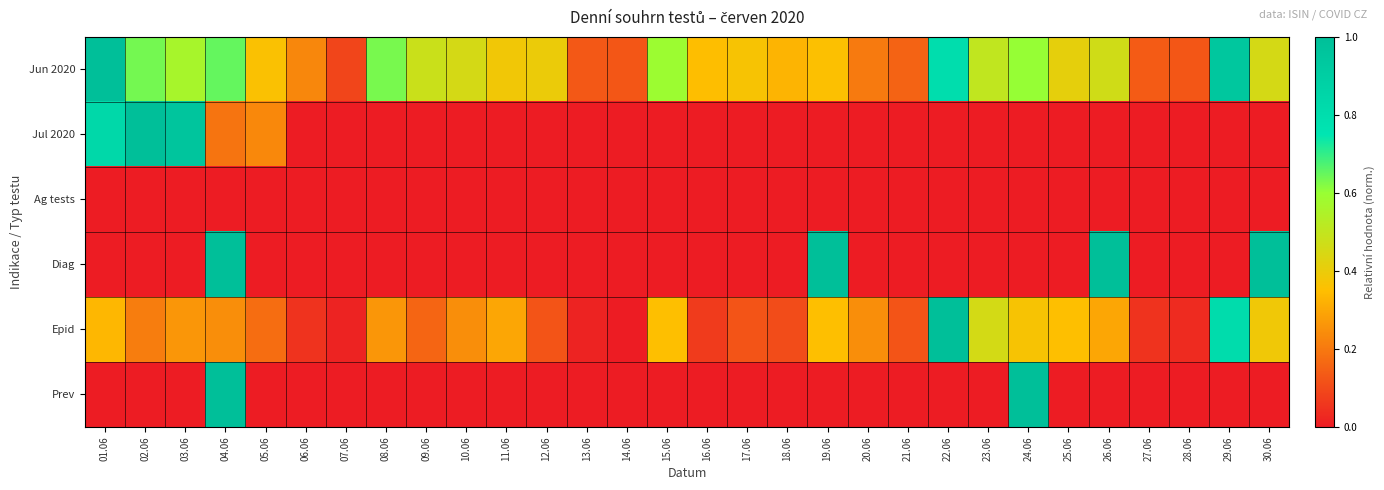

At which category is the sum across all series the highest?

04.06